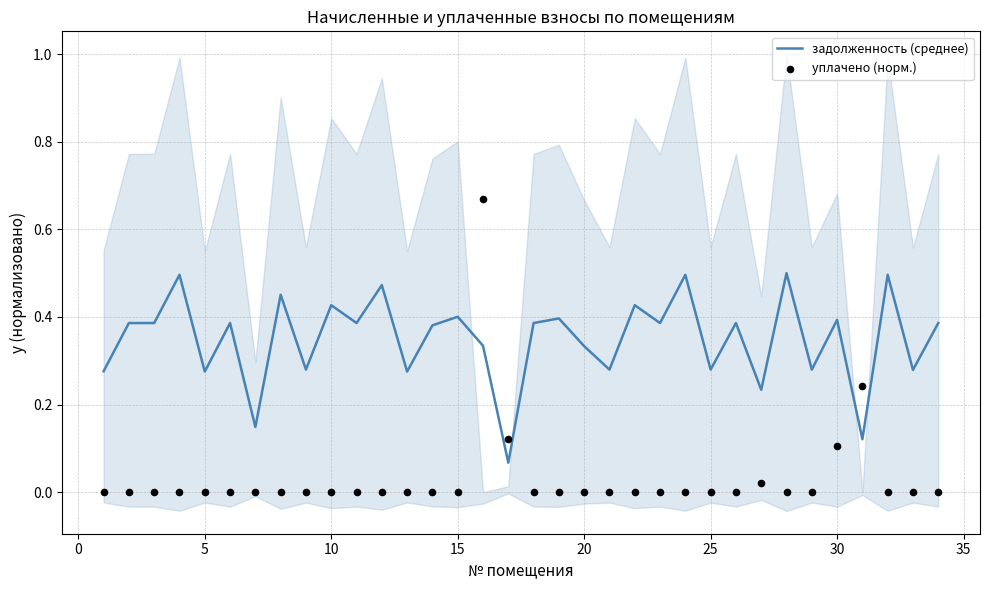

Which series has the largest total across all categories?

задолженность (среднее)